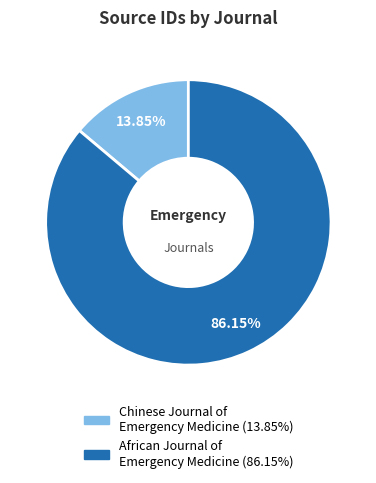

The African Journal of Emergency Medicine slice represents 86% of the pie. True or false?

True